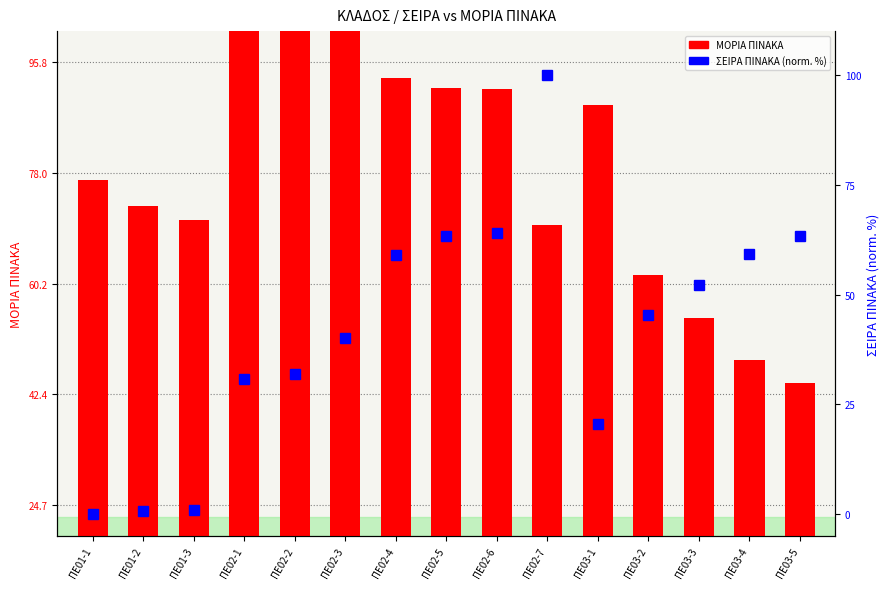

Reading right to left, extract all data points from this chart.

ΜΟΡΙΑ ΠΙΝΑΚΑ: 24.7	28.3	35.1	42.0	69.3	49.9	71.8	72.1	73.6	87.9	94.7	95.8	50.8	53.1	57.2
ΣΕΙΡΑ ΠΙΝΑΚΑ (norm.): 63.2	59.2	52.3	45.3	20.5	100.0	63.9	63.2	59.1	40.0	31.9	30.7	0.9	0.7	0.0